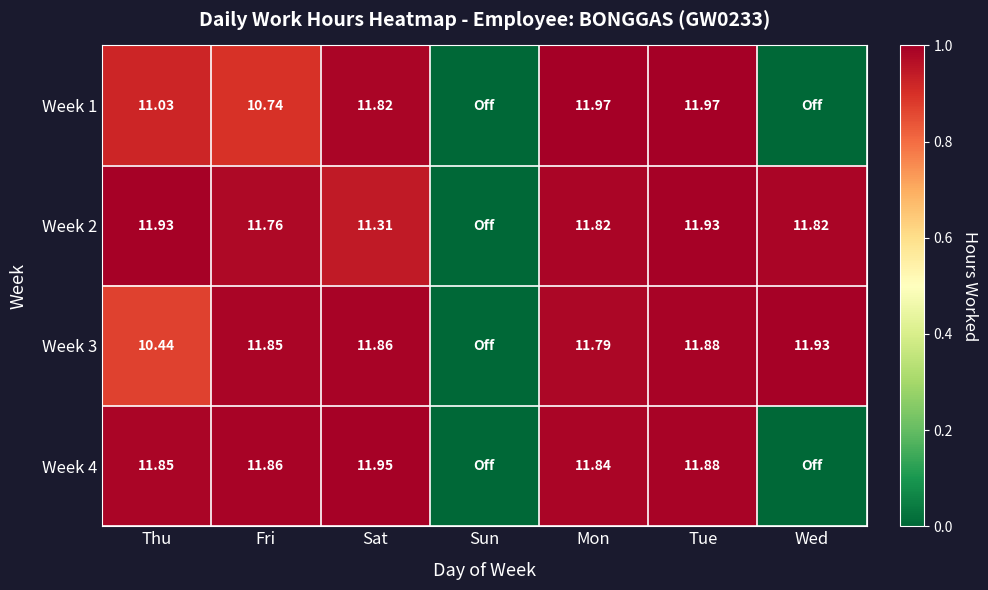

Which category has the lowest value across all series?

Sun